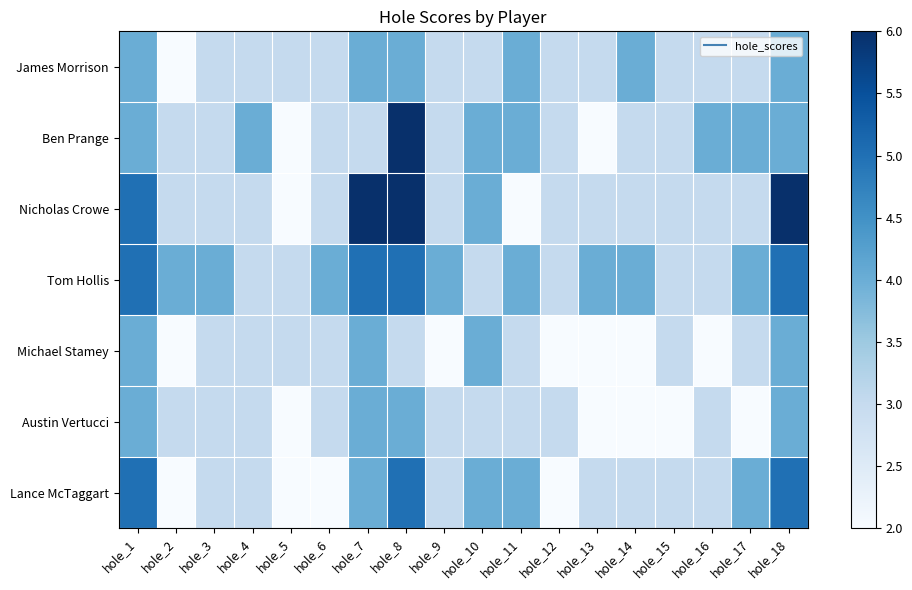

Which label corresponds to the largest value in the chart?

hole_8